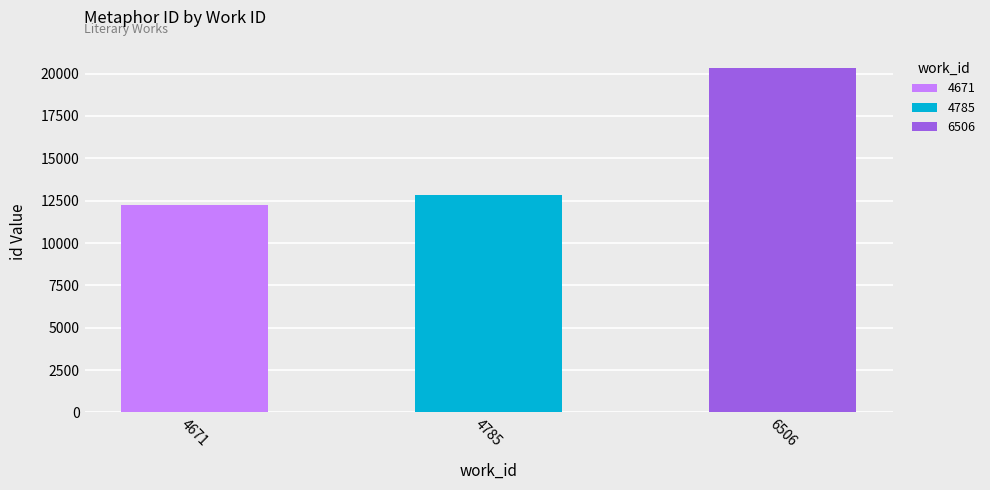

What is the maximum value shown in the chart?

20332